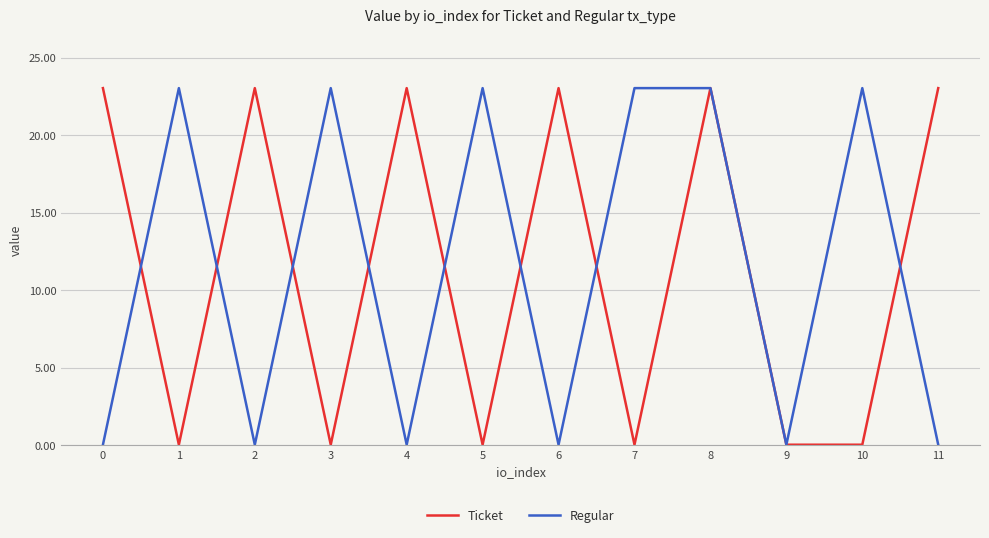

Is it true that Regular equals 10.2 at 10?

False